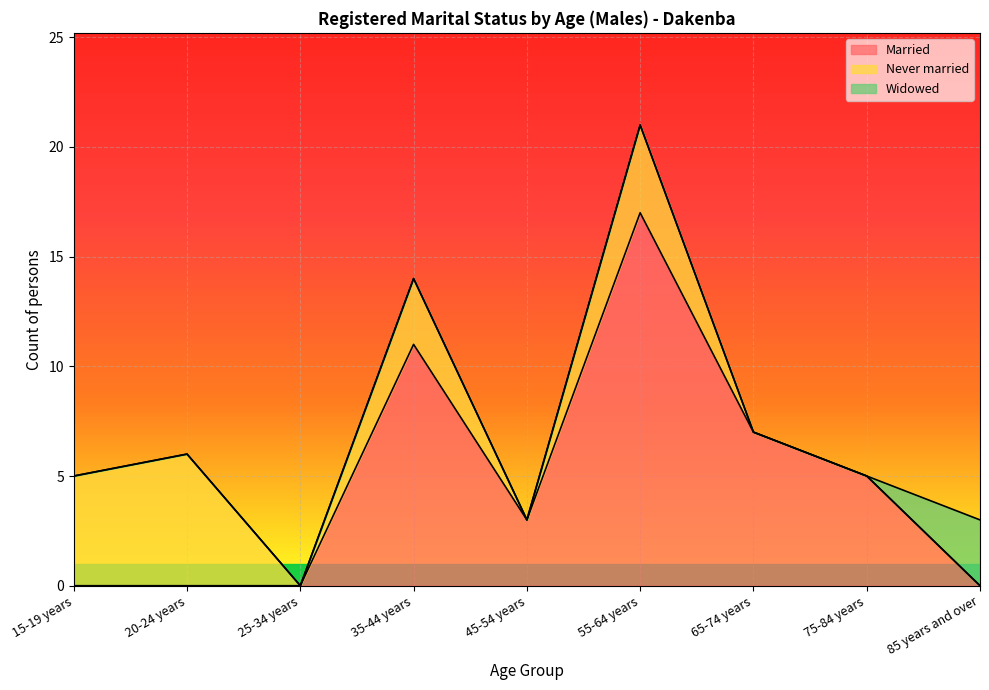

True or false: Widowed and Never married cross at least once.

False